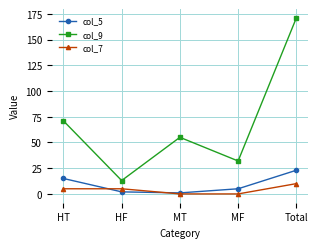

List the series in order of their peak value, highest first.

col_9, col_5, col_7